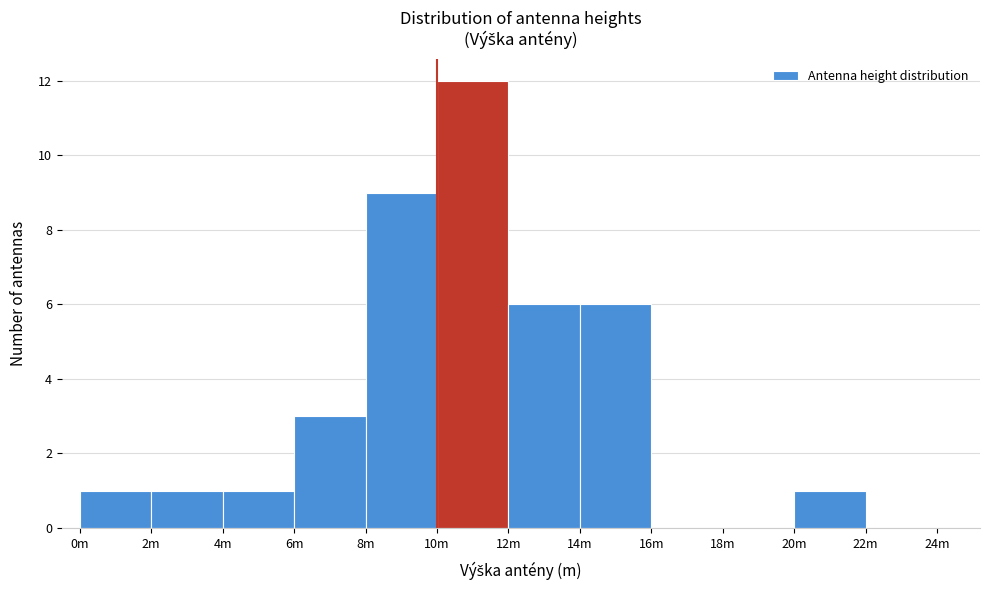

Reading left to right, what are all the values shown in this chart?

0m=1	2m=1	4m=1	6m=3	8m=9	10m=12	12m=6	14m=6	16m=0	18m=0	20m=1	22m=0